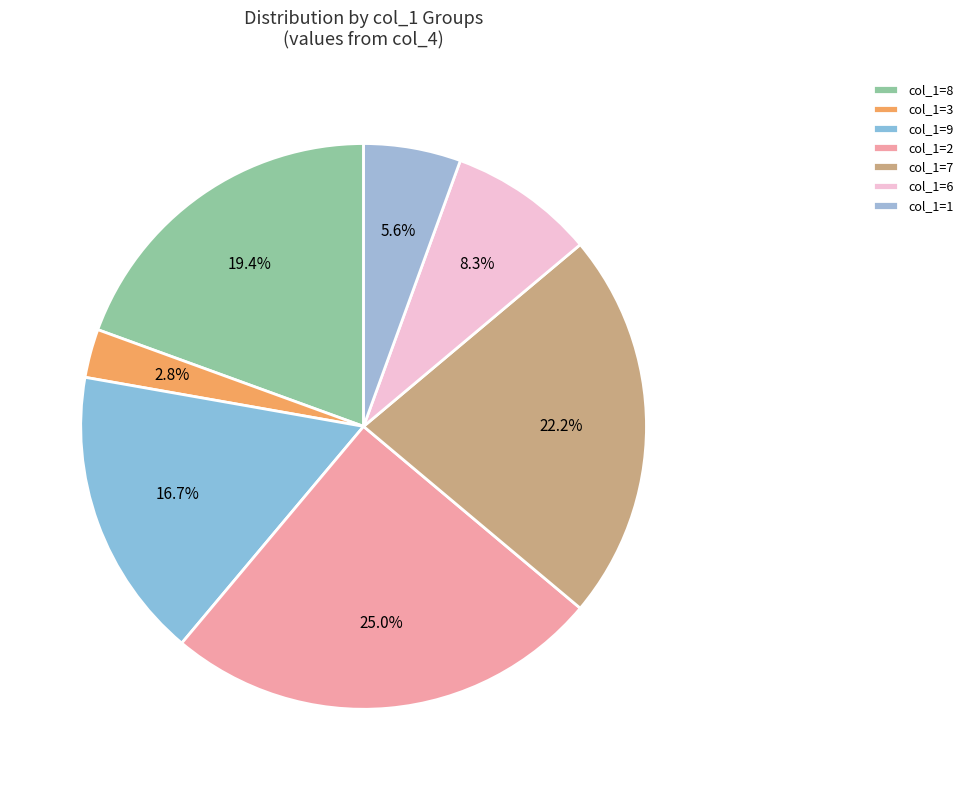

Is there any slice that represents more than half of the pie?

No